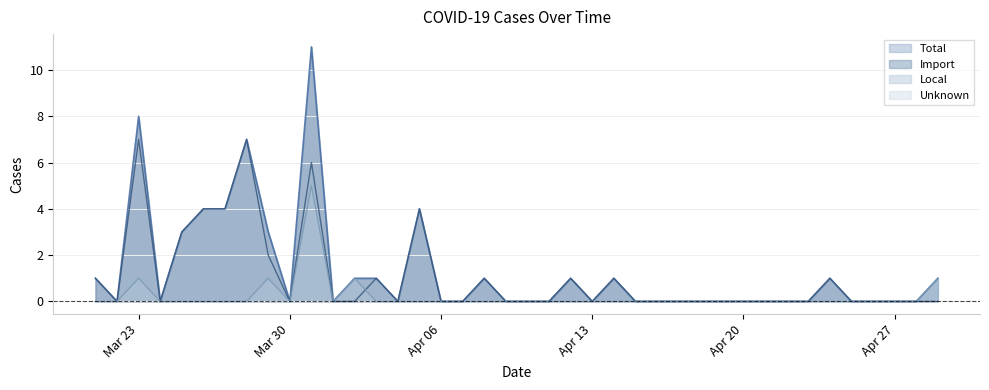

What is the maximum value for Local?

5